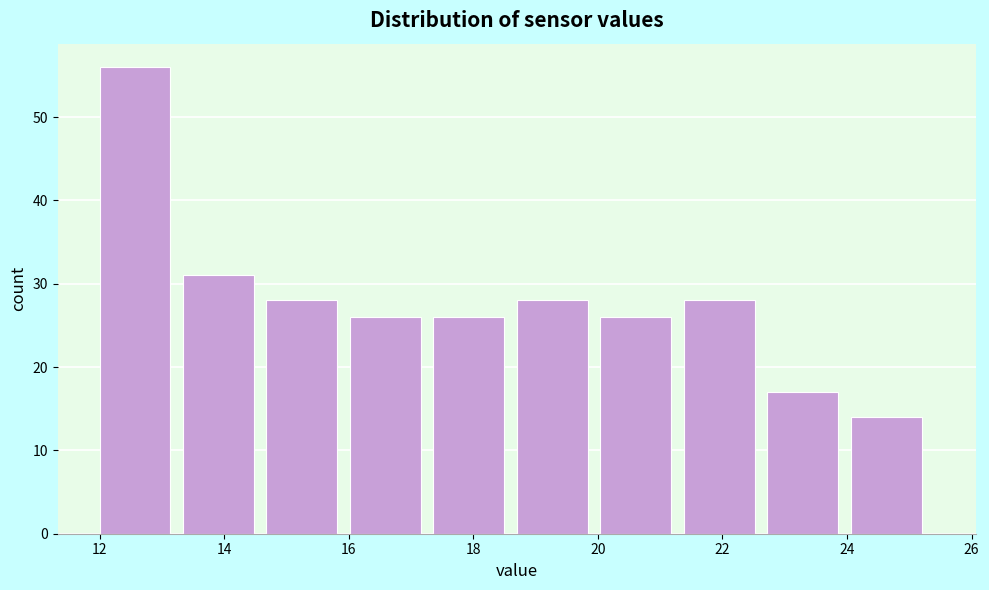

Reading left to right, transcribe this chart: for each bar, give the range it covers on the x-axis and its height. Neither the bar edges nor the heights are printed on the chart, so give them approximately, as read against the axes.

12.00 to 13.34: 56
13.34 to 14.68: 31
14.68 to 16.02: 28
16.02 to 17.36: 26
17.36 to 18.70: 26
18.70 to 20.04: 28
20.04 to 21.38: 26
21.38 to 22.72: 28
22.72 to 24.06: 17
24.06 to 25.40: 14